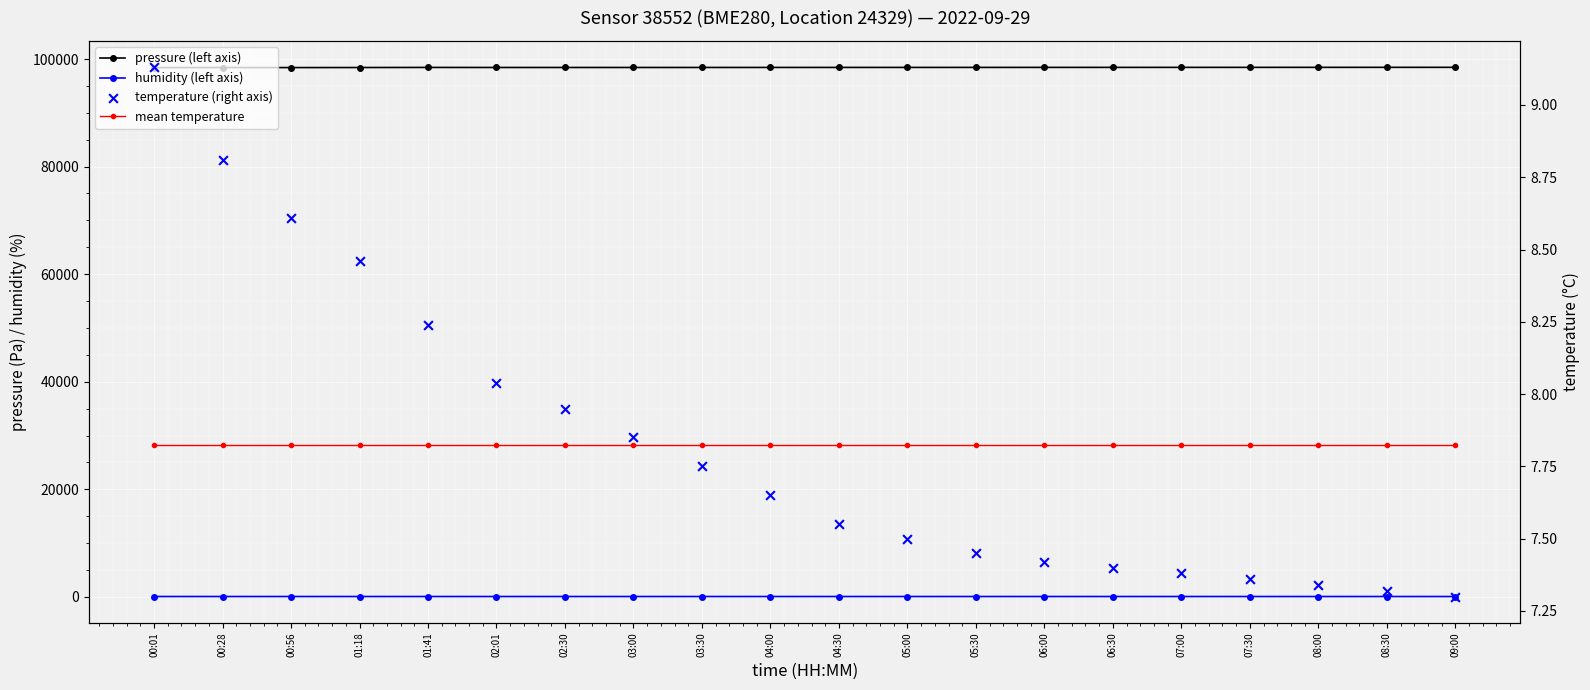

What are all the series names shown in the legend?

pressure (left axis), humidity (left axis), mean temperature, temperature (right axis)